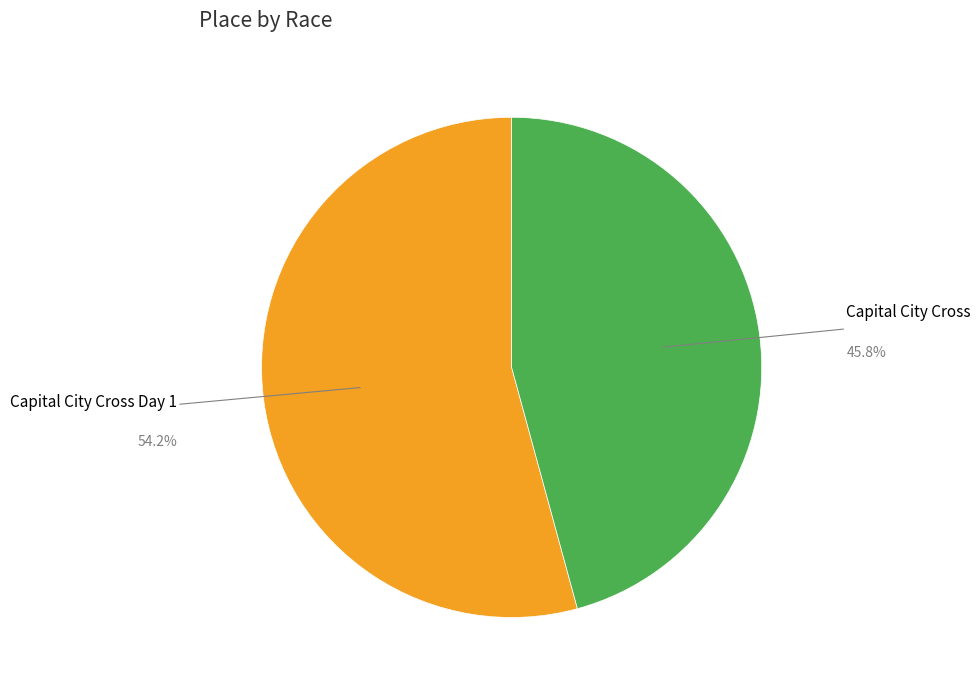

To the nearest percent, what is the difference between the Capital City Cross Day 1 and Capital City Cross slice percentages?

8%